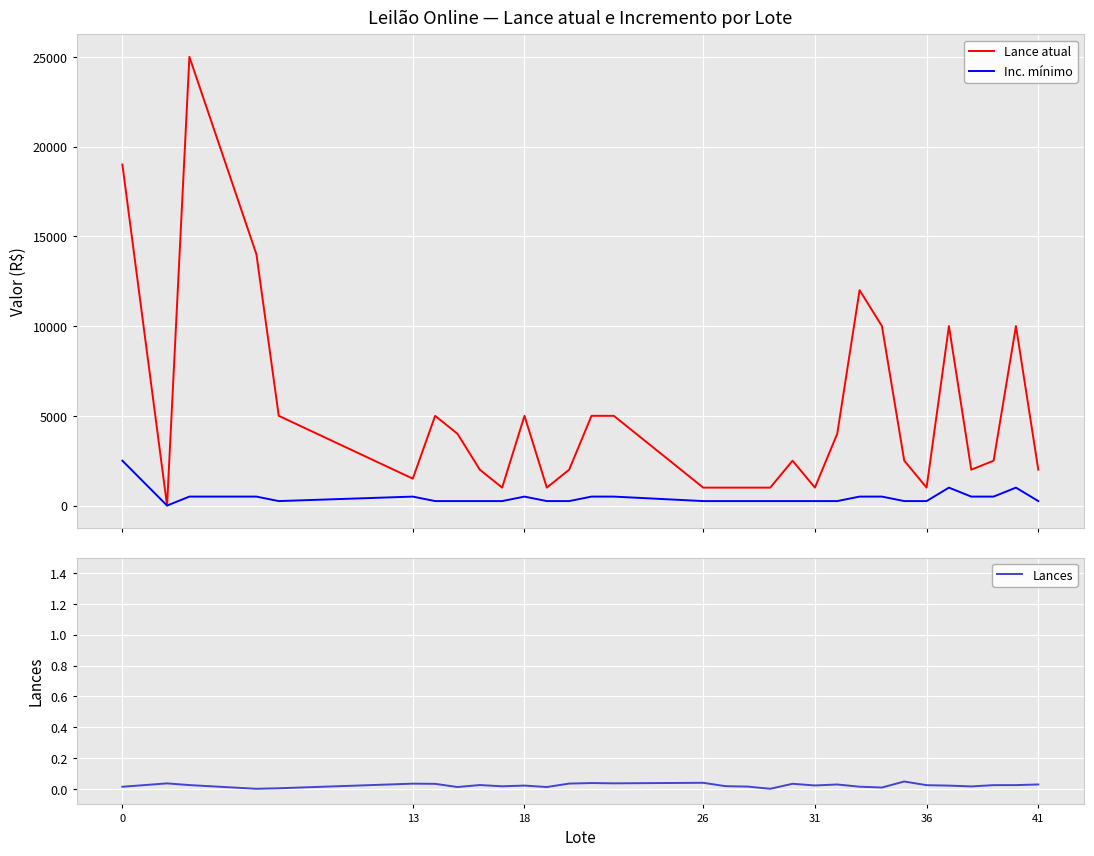

What is the sum of all Inc. mínimo values?

13750.1